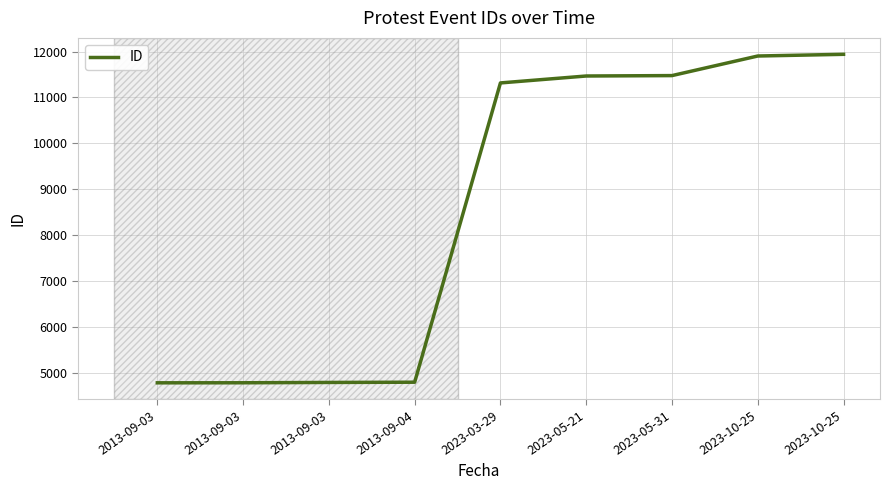

Reading left to right, what are all the values shown in this chart?

4777	4778	4785	4790	11317	11468	11477	11904	11941